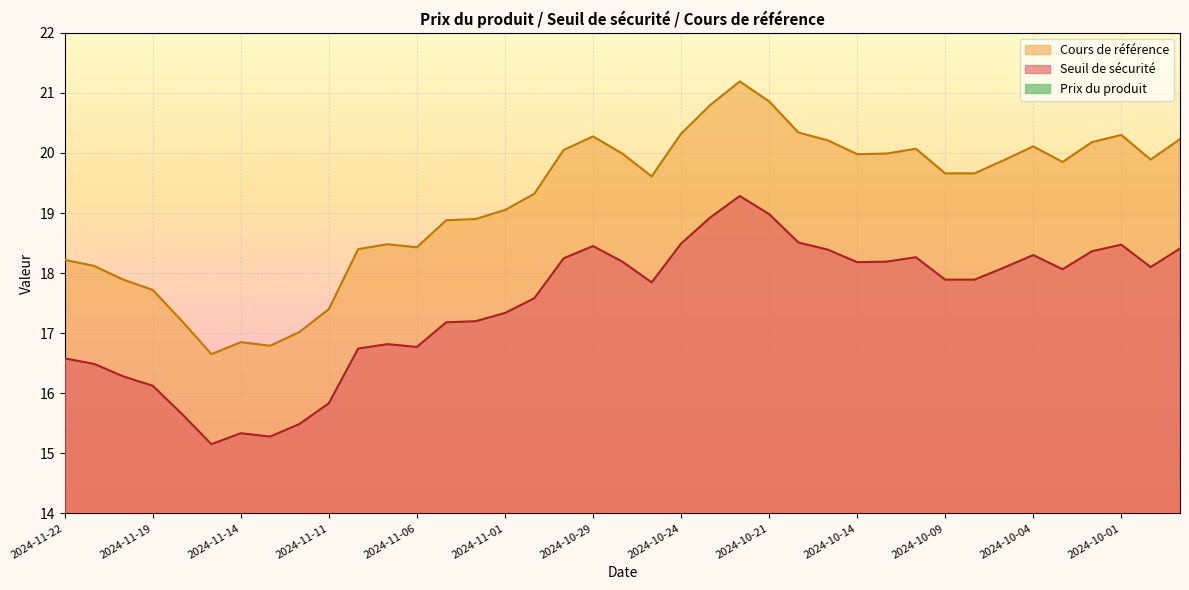

What are all the series names shown in the legend?

Seuil de sécurité, Cours de référence, Prix du produit